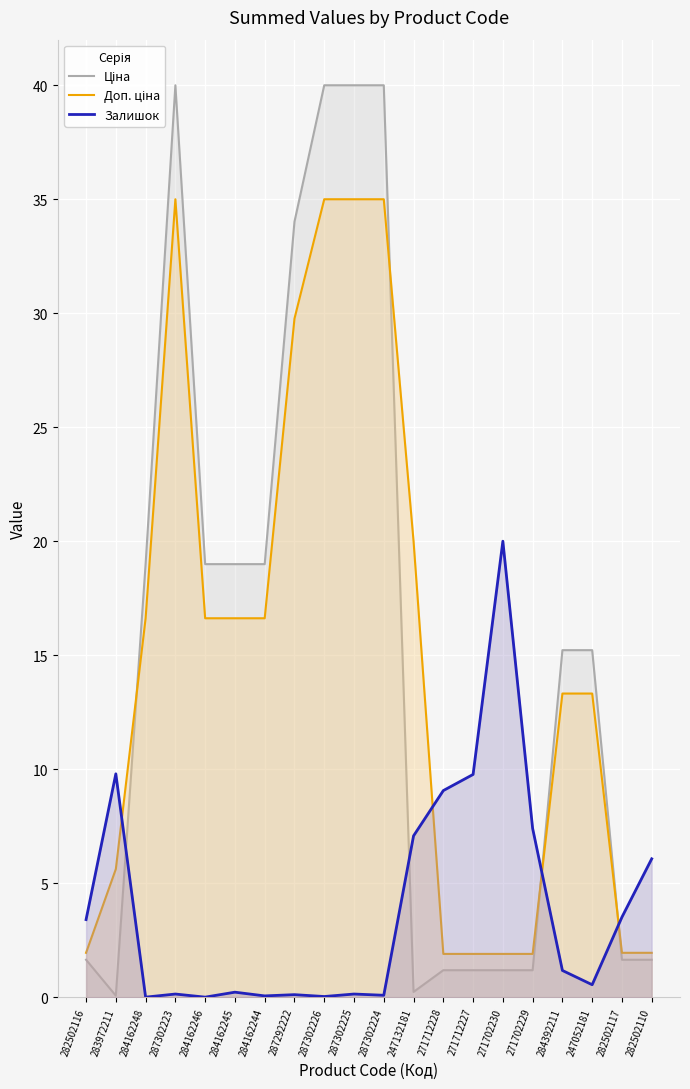

Which series has the largest total across all categories?

Ціна (All)